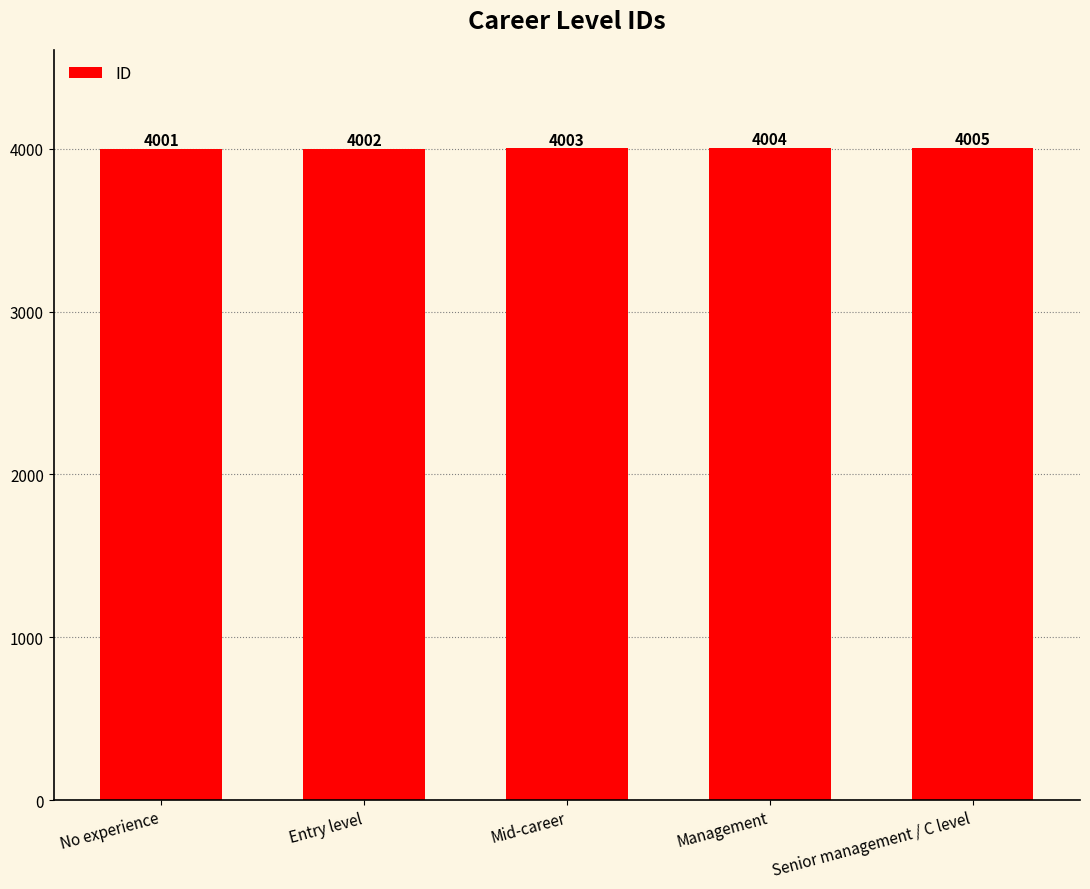

What is the ratio of the value at No experience to the value at Entry level?

1.0